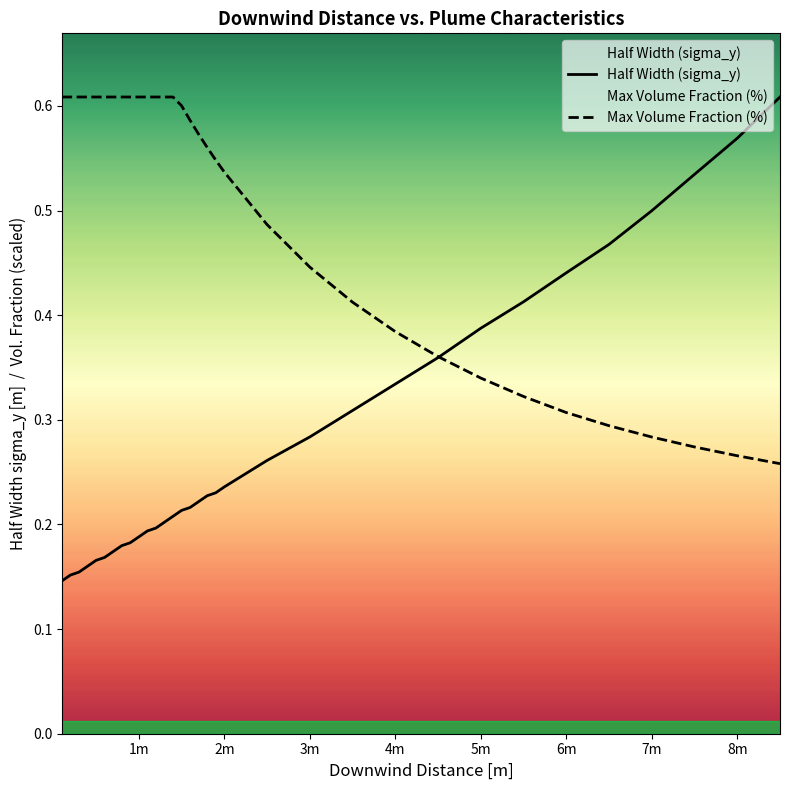

What is the difference between the second highest and minimum values in the Half Width (sigma_y) series?

0.4